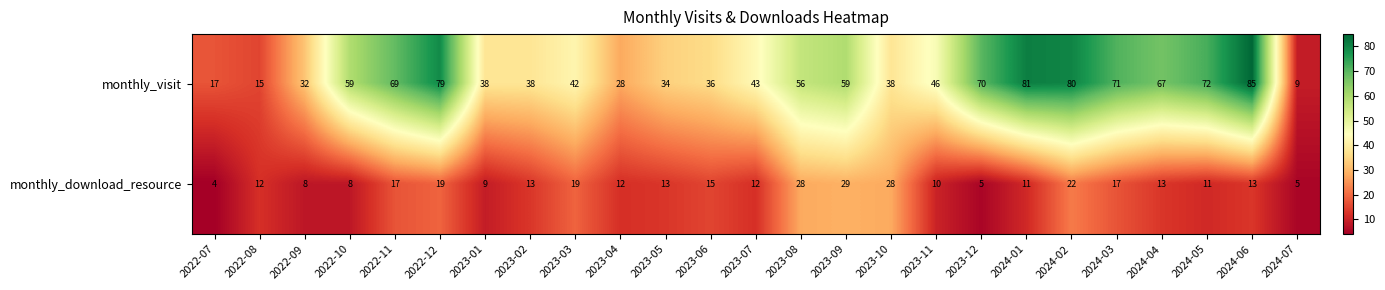

Rank the series at 2024-07 from lowest to highest value.

monthly_download_resource, monthly_visit